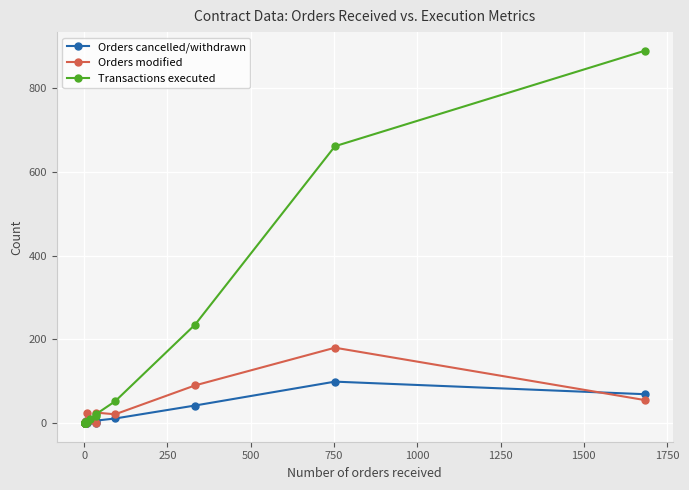

At how many categories does at least one series exceed 733?

1